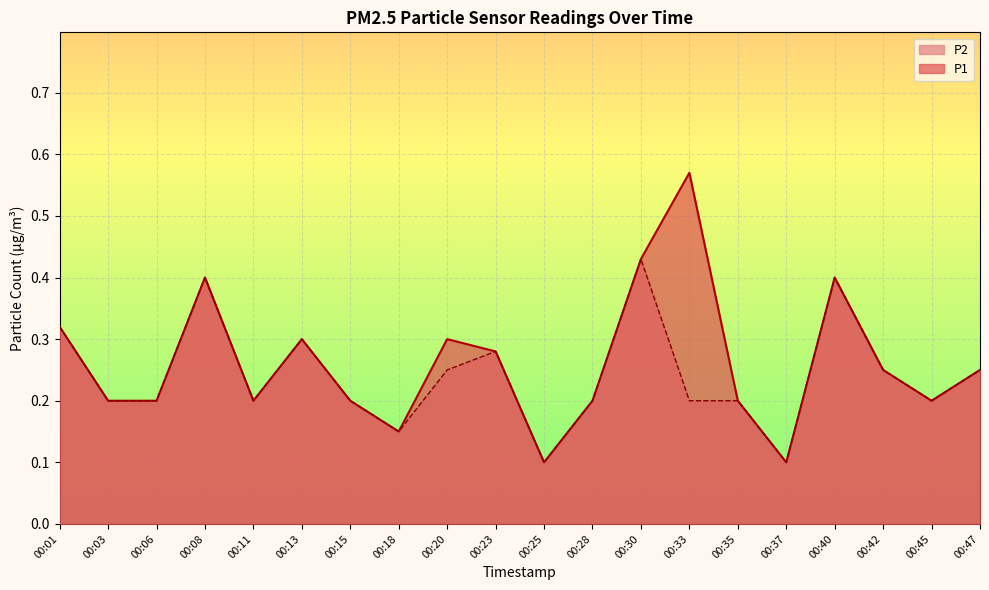

What are all the series names shown in the legend?

P2, P1